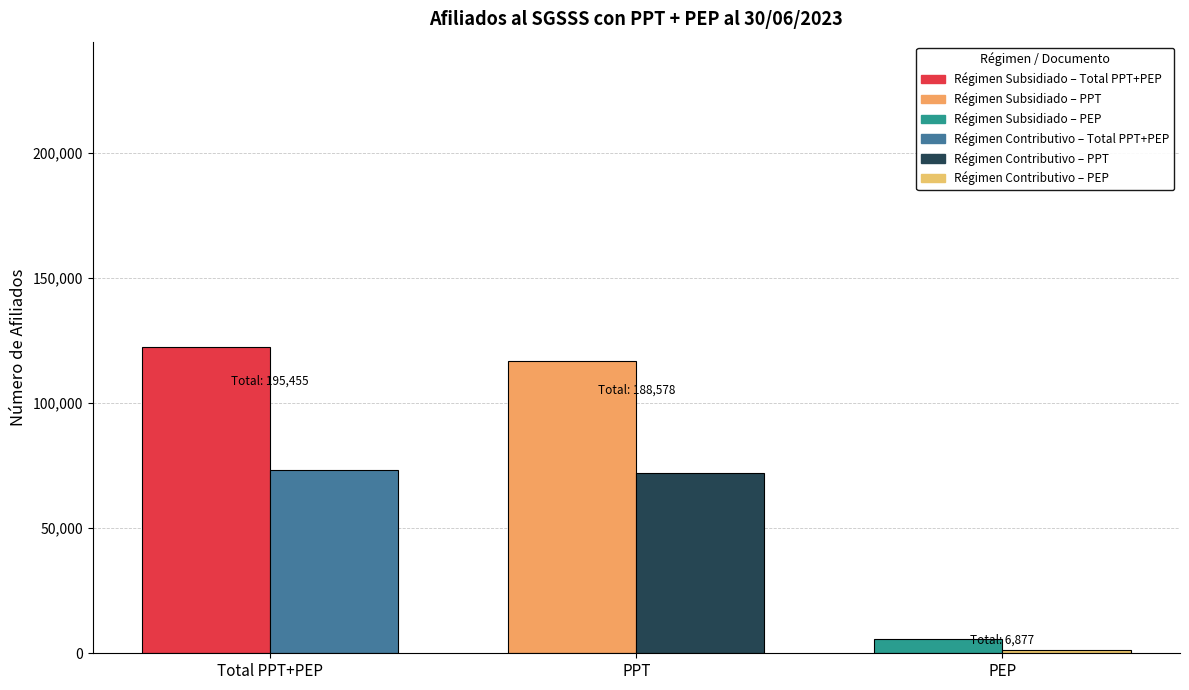

What value does the Régimen Contributivo series have at PPT?

71880